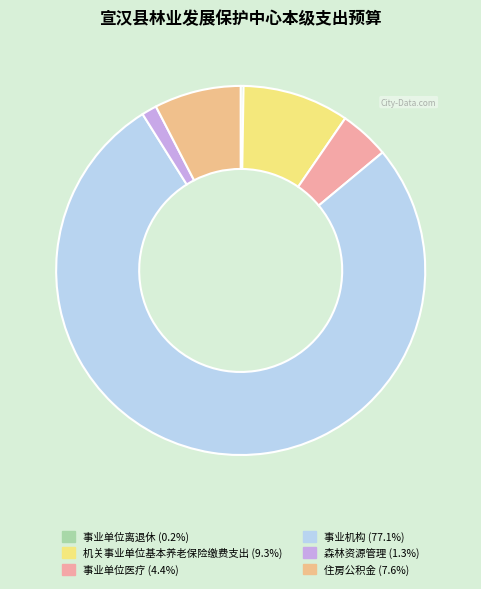

Which has a higher value, 事业单位离退休 or 事业单位医疗?

事业单位医疗